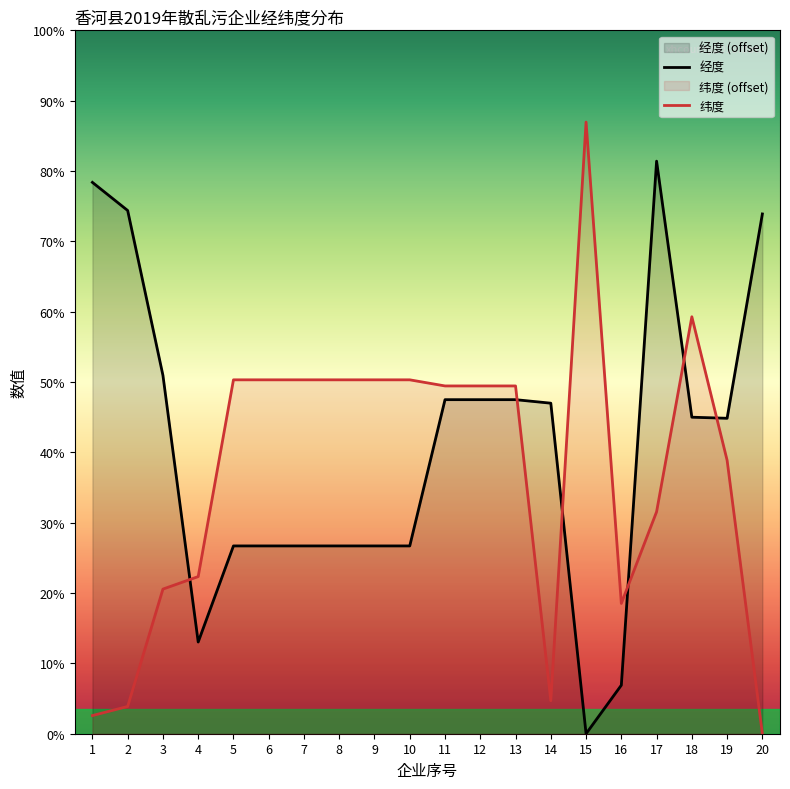

What are all the series names shown in the legend?

经度, 纬度